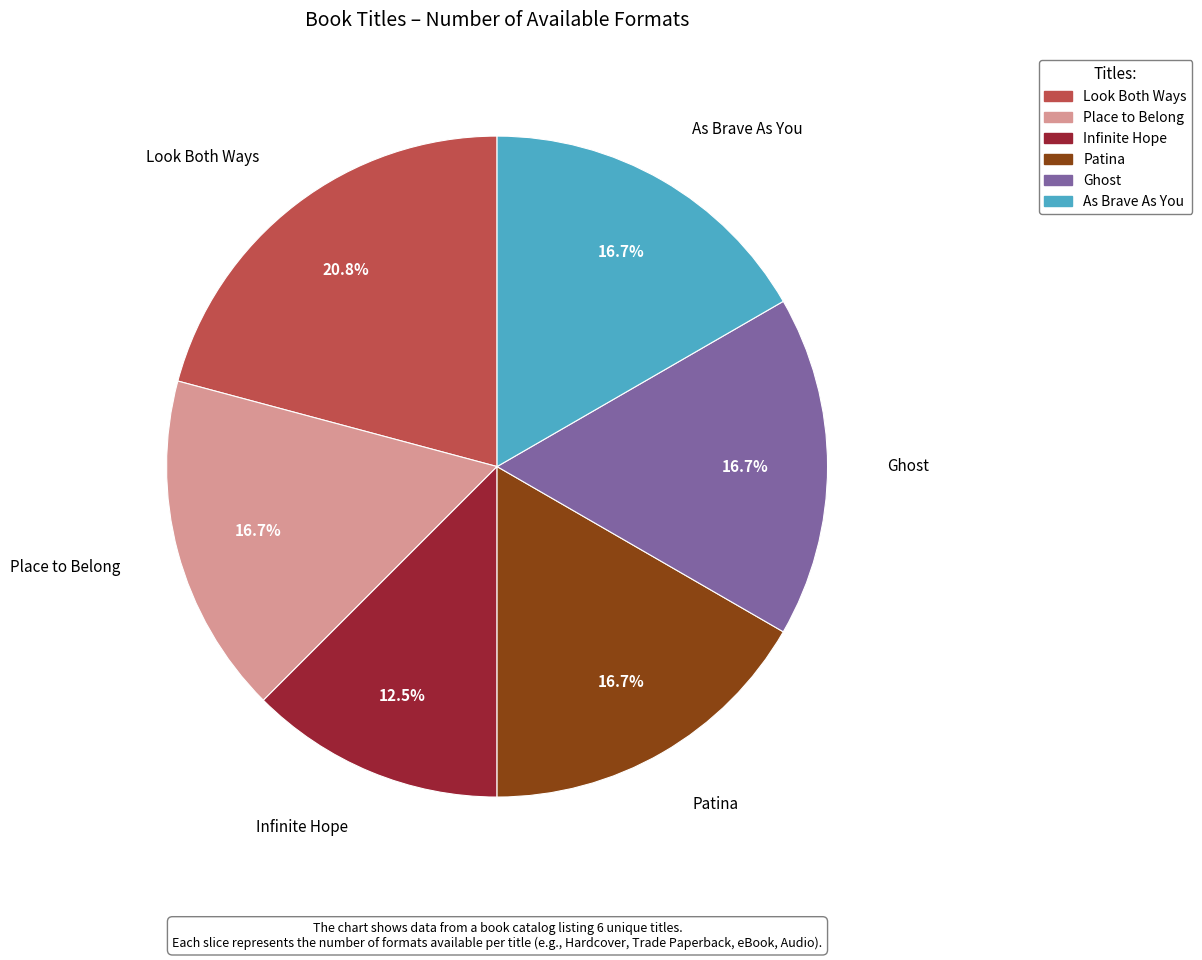

To the nearest percent, what is the average slice percentage?

17%